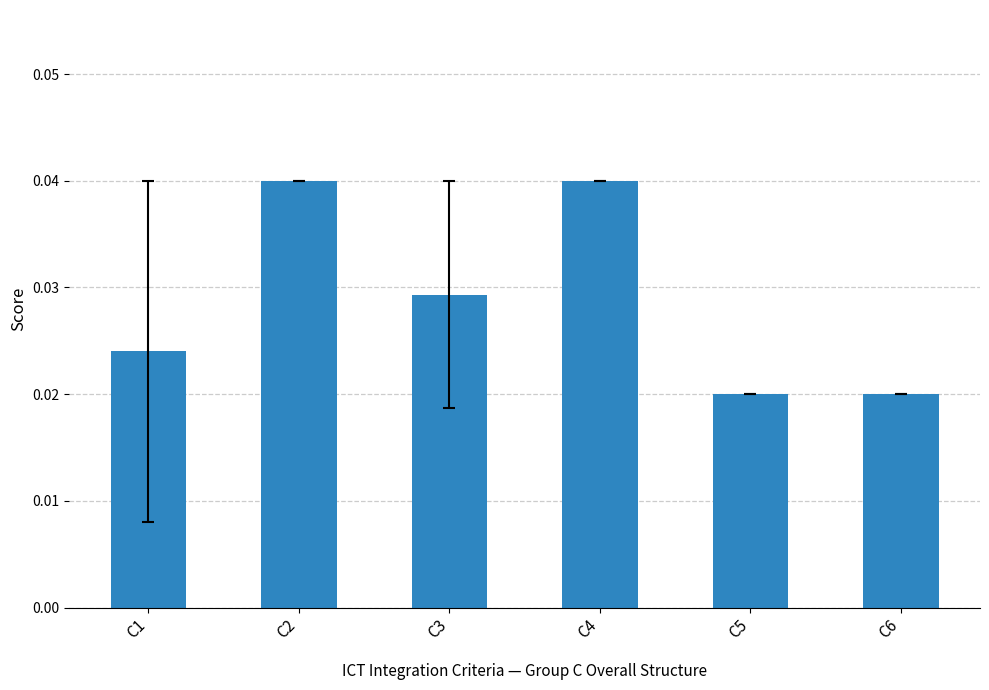

Which has a higher value, C5 or C3?

C3